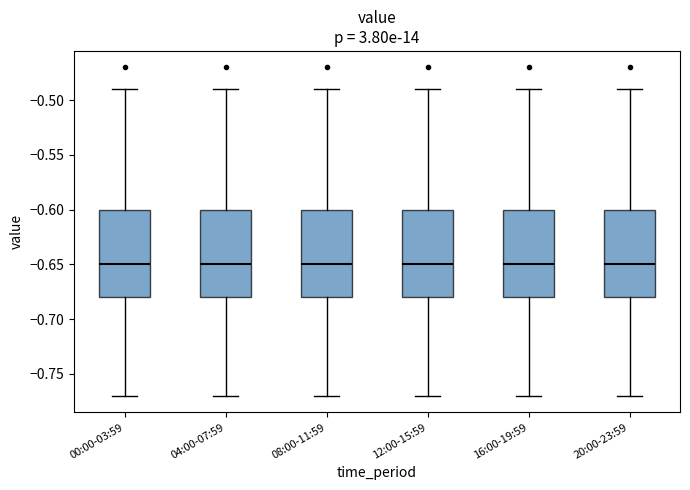

Reading left to right, transcribe this box plot: for each box, give where its median line is, the range the box spans, and where its two whiskers end, as read against the y-axis. The values are not printed on the chart, so give them approximately, as read against the axis.

00:00-03:59: median -0.65, box -0.68 to -0.60, whiskers -0.77 to -0.49
04:00-07:59: median -0.65, box -0.68 to -0.60, whiskers -0.77 to -0.49
08:00-11:59: median -0.65, box -0.68 to -0.60, whiskers -0.77 to -0.49
12:00-15:59: median -0.65, box -0.68 to -0.60, whiskers -0.77 to -0.49
16:00-19:59: median -0.65, box -0.68 to -0.60, whiskers -0.77 to -0.49
20:00-23:59: median -0.65, box -0.68 to -0.60, whiskers -0.77 to -0.49